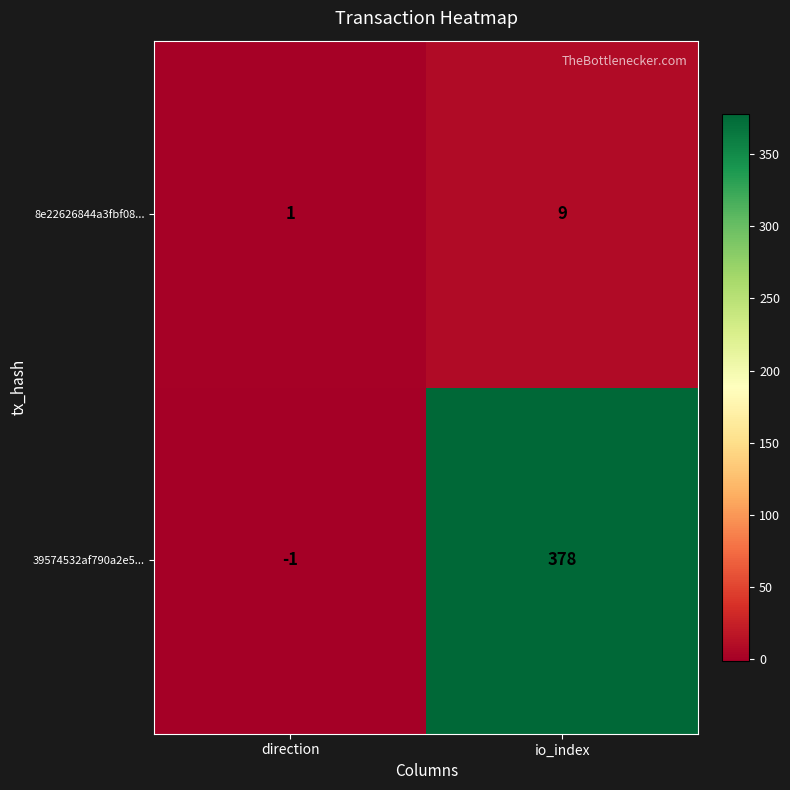

What is the greatest value displayed?

378